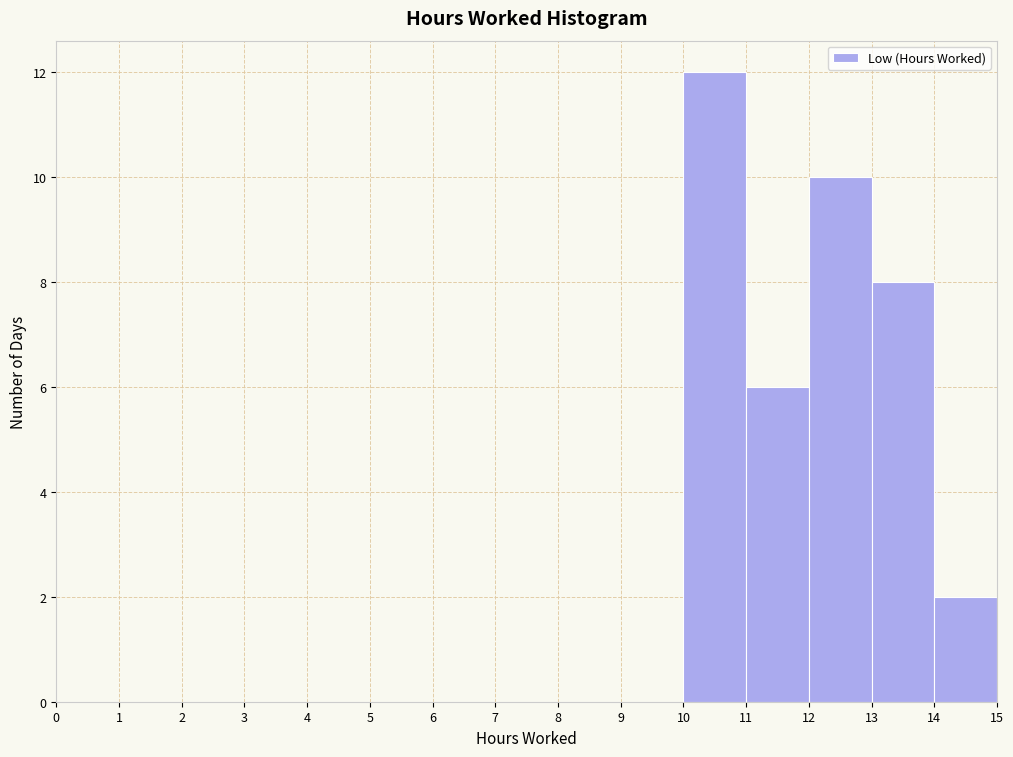

Reading left to right, transcribe this chart: for each bar, give the range it covers on the x-axis and its height. The values are not printed on the chart, so give them approximately, as read against the axis.

0 to 1: 0
1 to 2: 0
2 to 3: 0
3 to 4: 0
4 to 5: 0
5 to 6: 0
6 to 7: 0
7 to 8: 0
8 to 9: 0
9 to 10: 0
10 to 11: 12
11 to 12: 6
12 to 13: 10
13 to 14: 8
14 to 15: 2